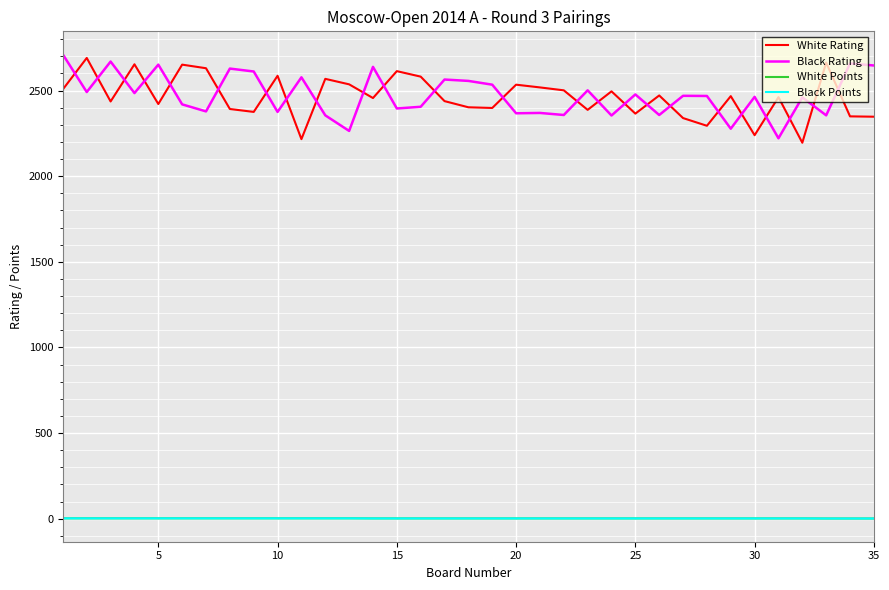

How many lines are shown in the chart?

4